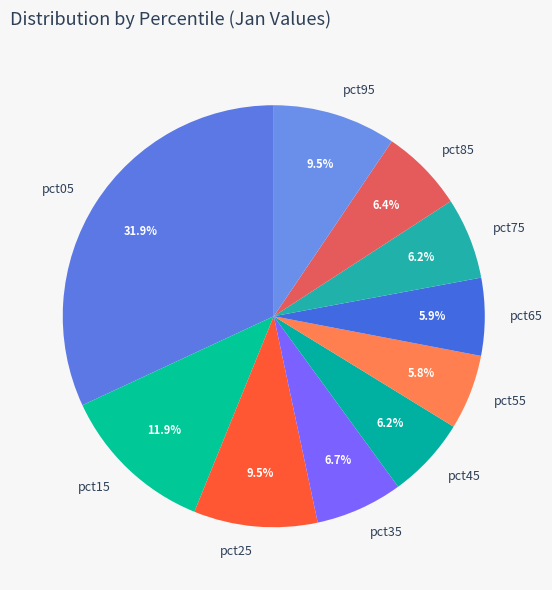

What is the total percentage of pct55 and pct45?

12.0%